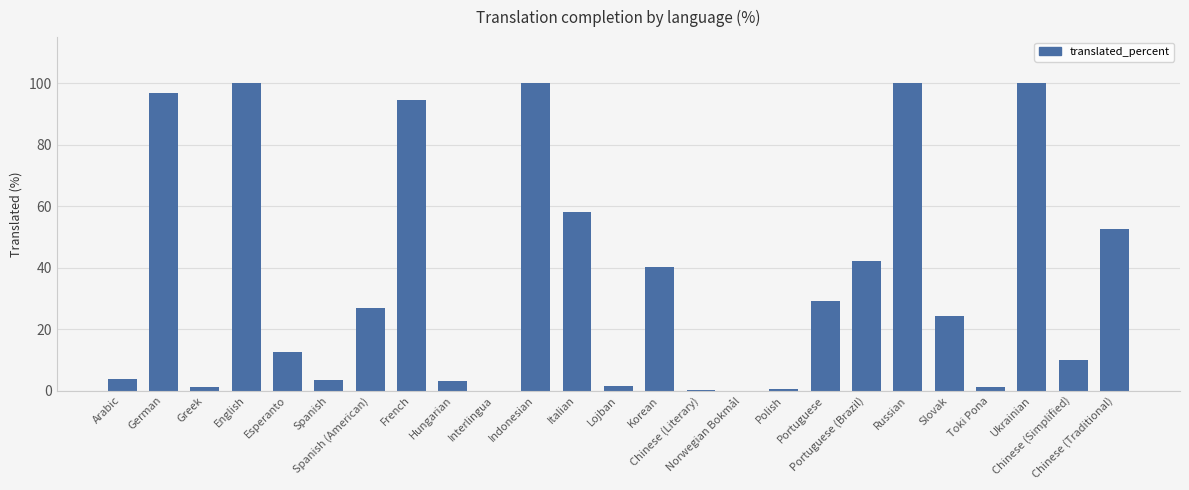

What is the greatest value displayed?

100.0